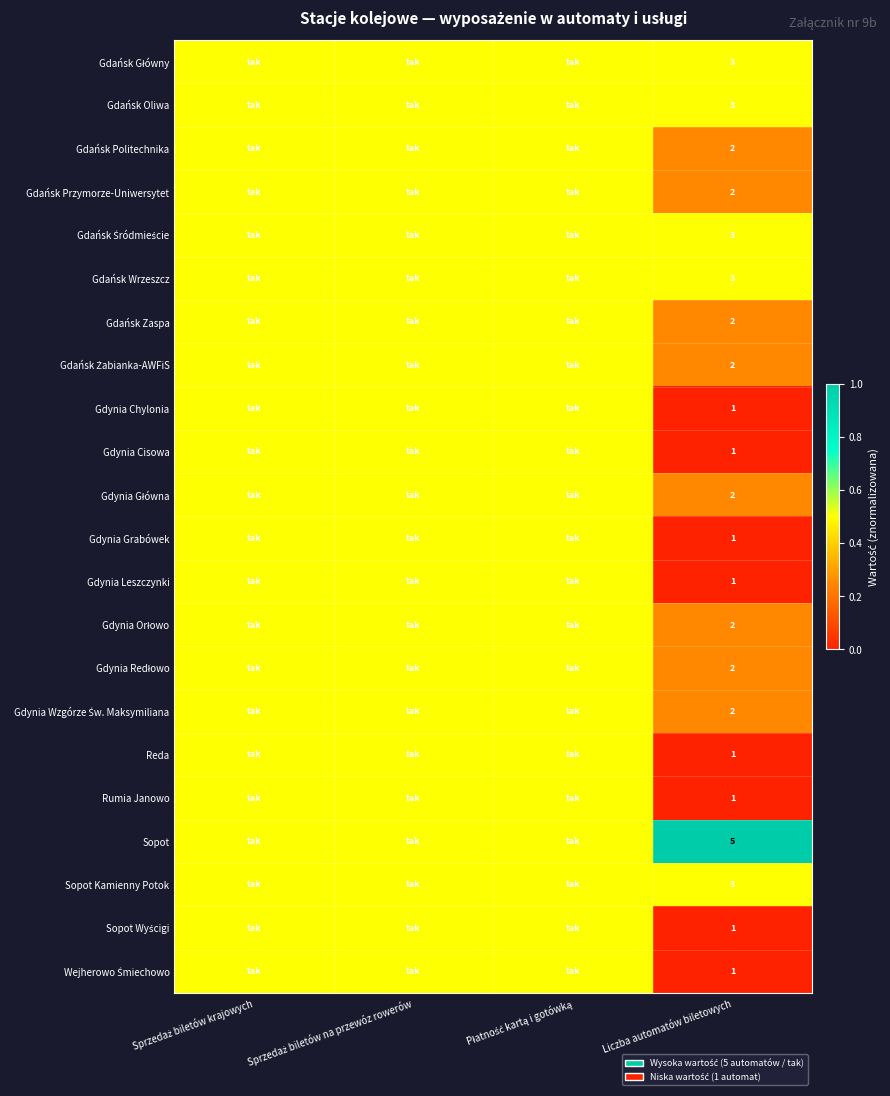

Is it true that Gdańsk Wrzeszcz equals 0.7 at Liczba automatów biletowych?

False